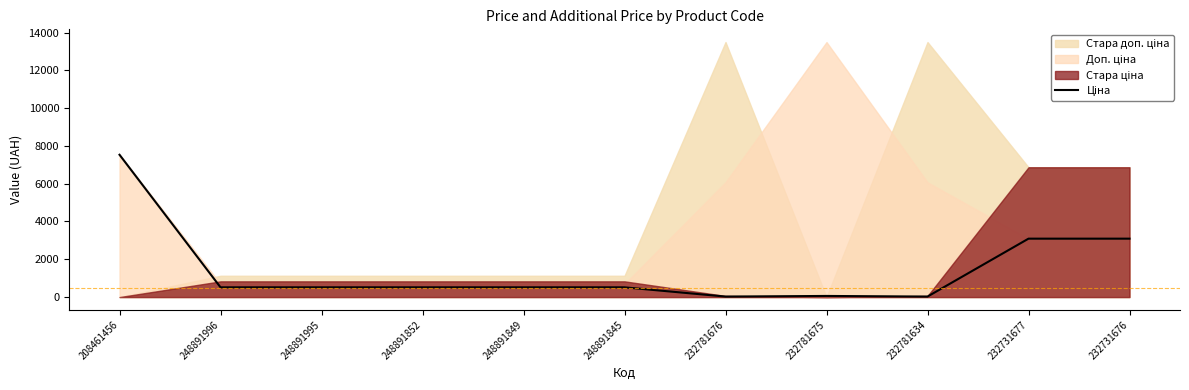

What is the difference between the values at 232781675 and 232781676?

33.0